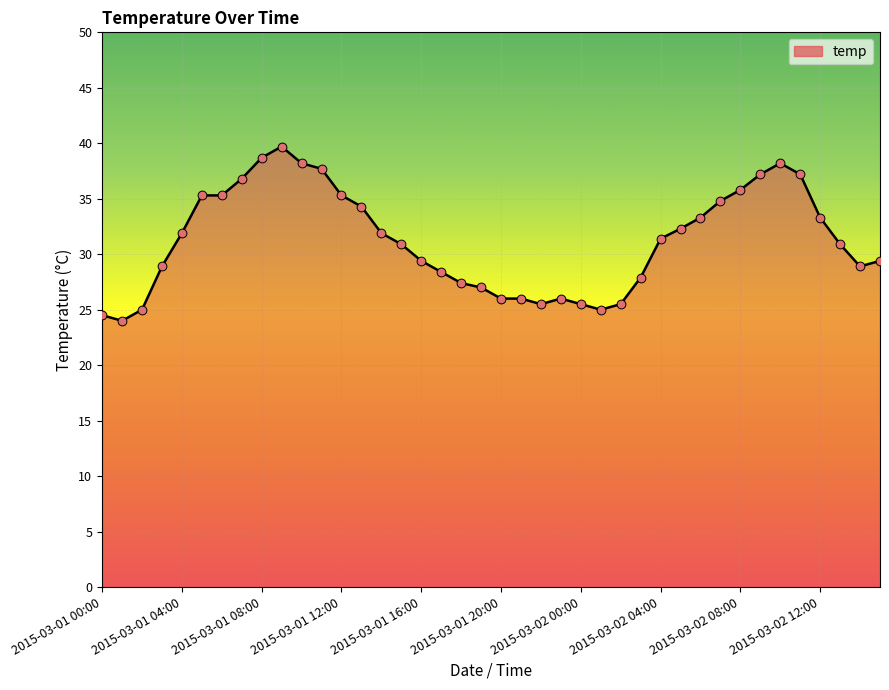

What is the minimum value shown in the chart?

24.0